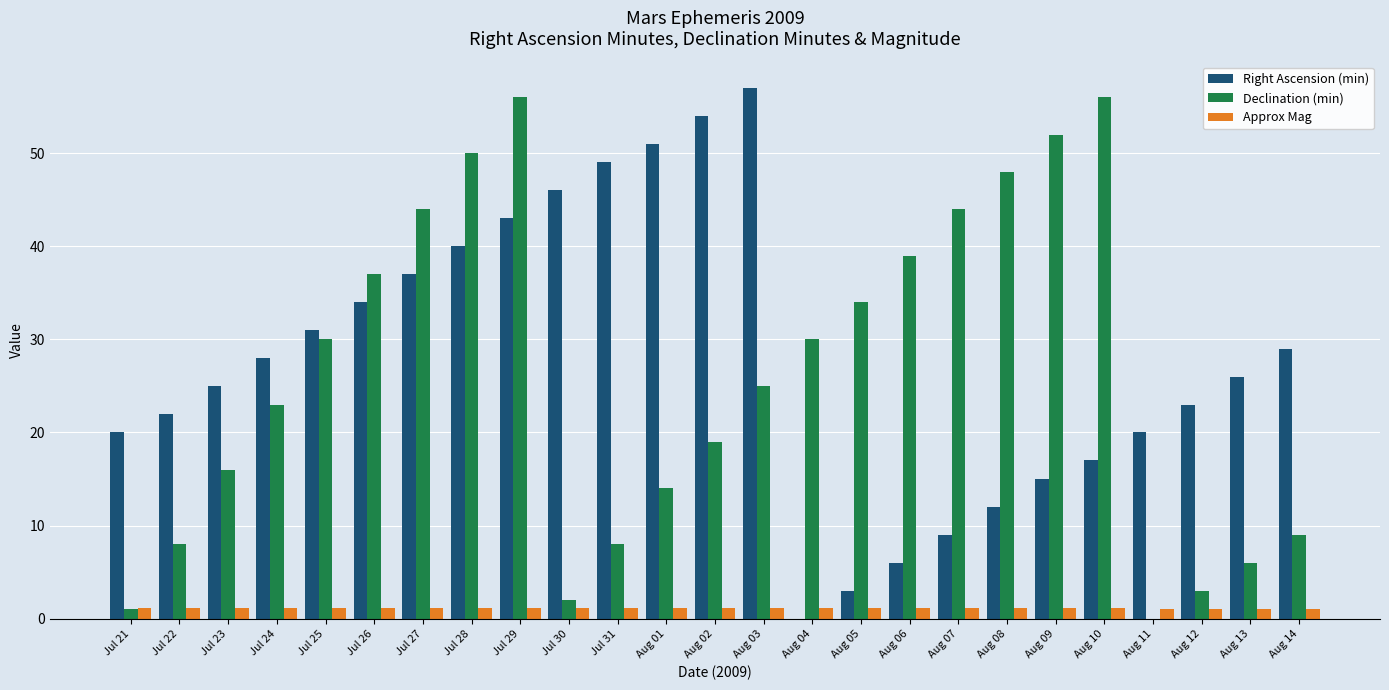

True or false: Approx Mag has a value of 1.1 at Jul 25.

True